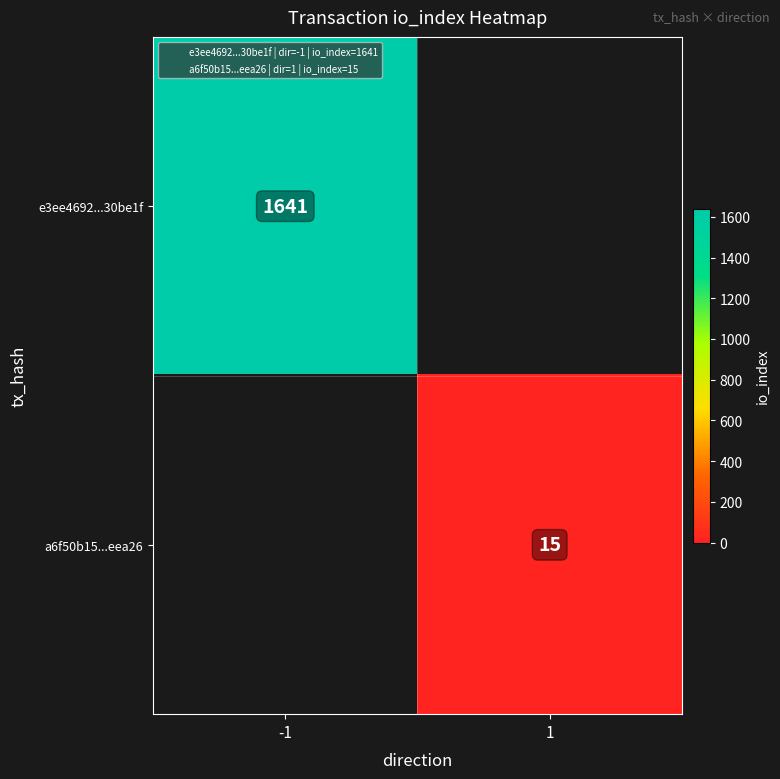

List the labels in order of a6f50b15...eea26 value, largest first.

-1, 1